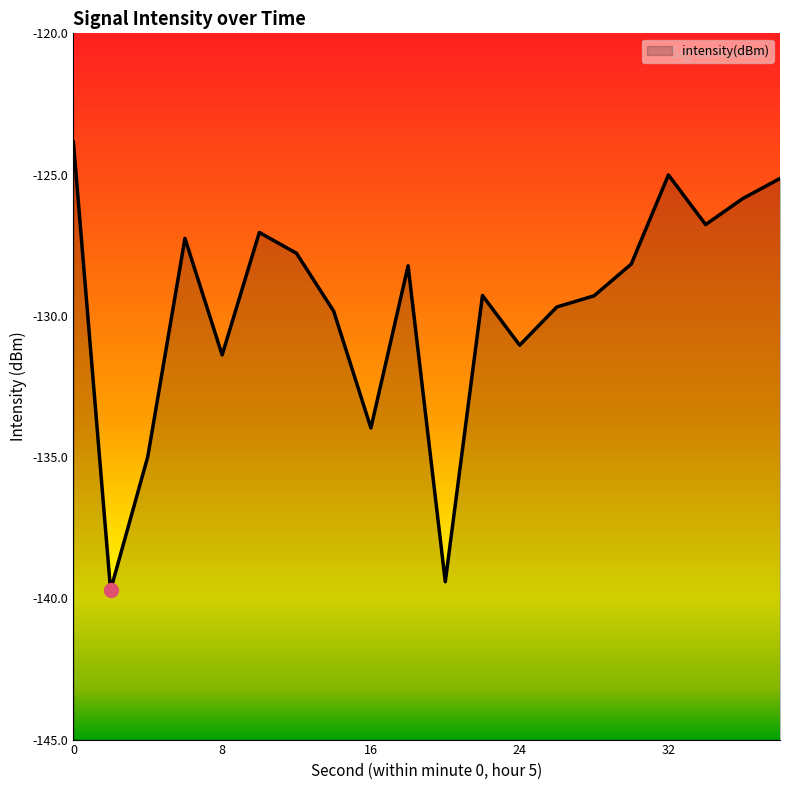

Reading right to left, list all the values displayed in this chart.

-125.1	-125.8	-126.8	-125.0	-128.2	-129.3	-129.7	-131.0	-129.3	-139.4	-128.2	-134.0	-129.8	-127.8	-127.0	-131.4	-127.3	-135.0	-139.7	-123.9